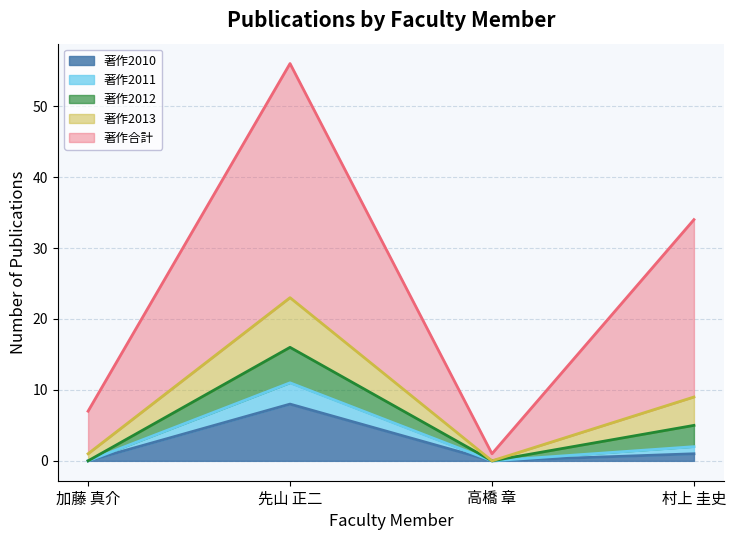

Which has a higher value, 加藤 真介 or 村上 圭史?

村上 圭史